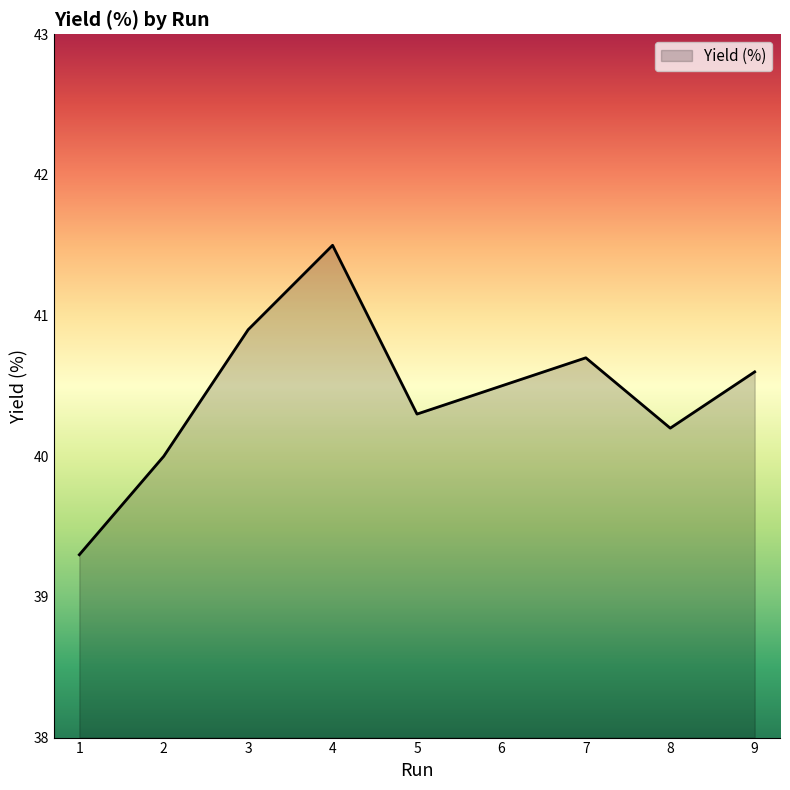

The chart shows a value of 19.5 at 2. True or false?

False